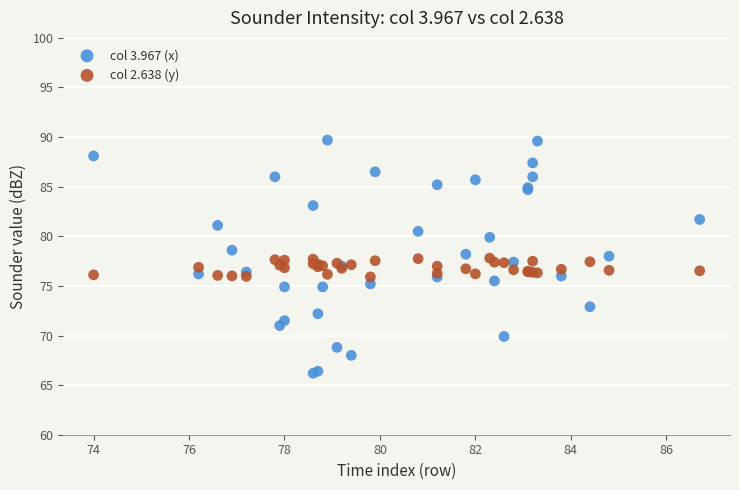

What is the X range (max minus min) for the scatter plot?

12.7